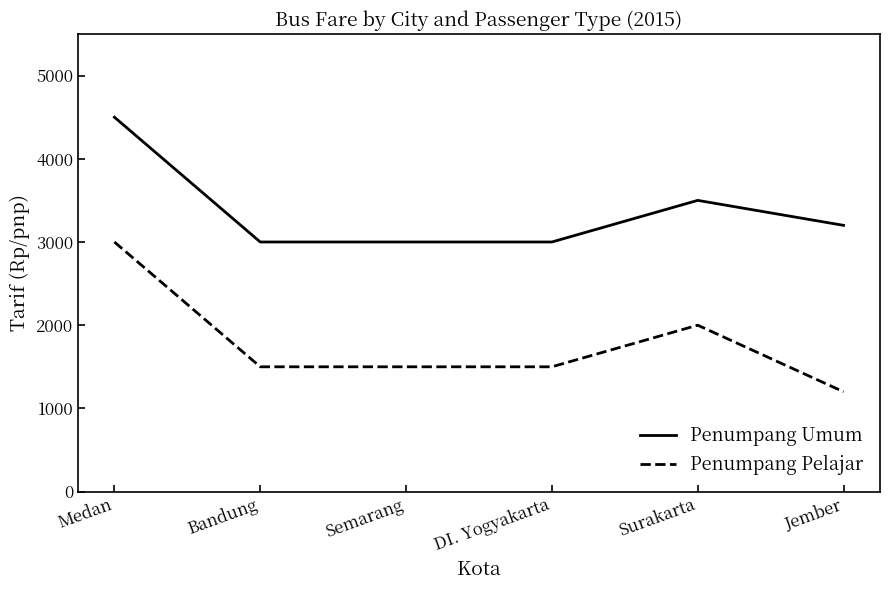

What is the difference between the maximum and second lowest values in the Penumpang Umum series?

1500